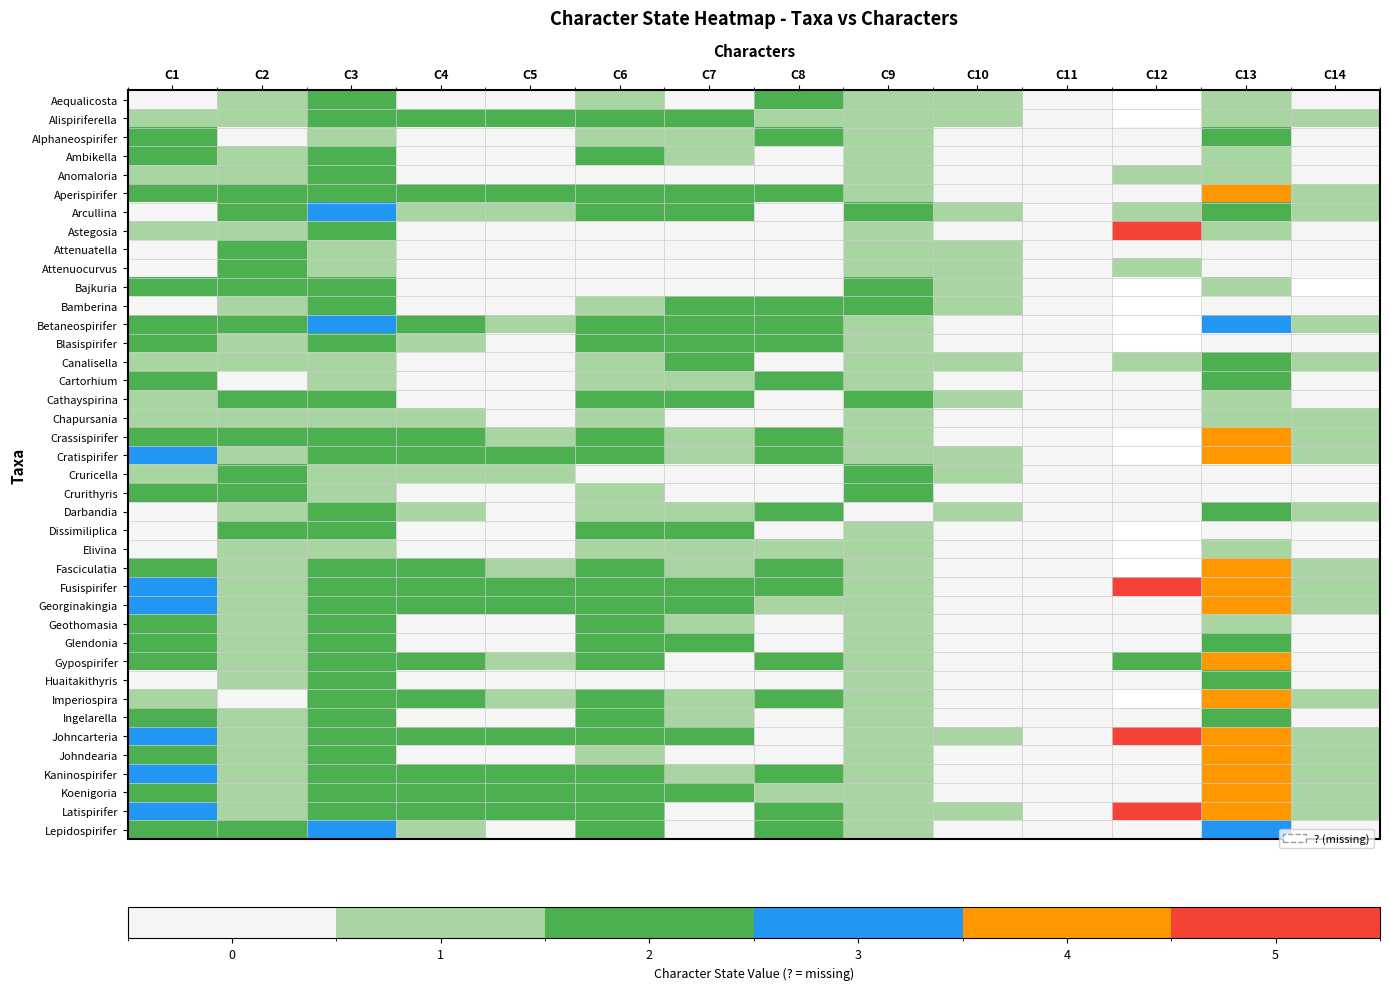

What is the maximum value for Johncarteria?

5.0